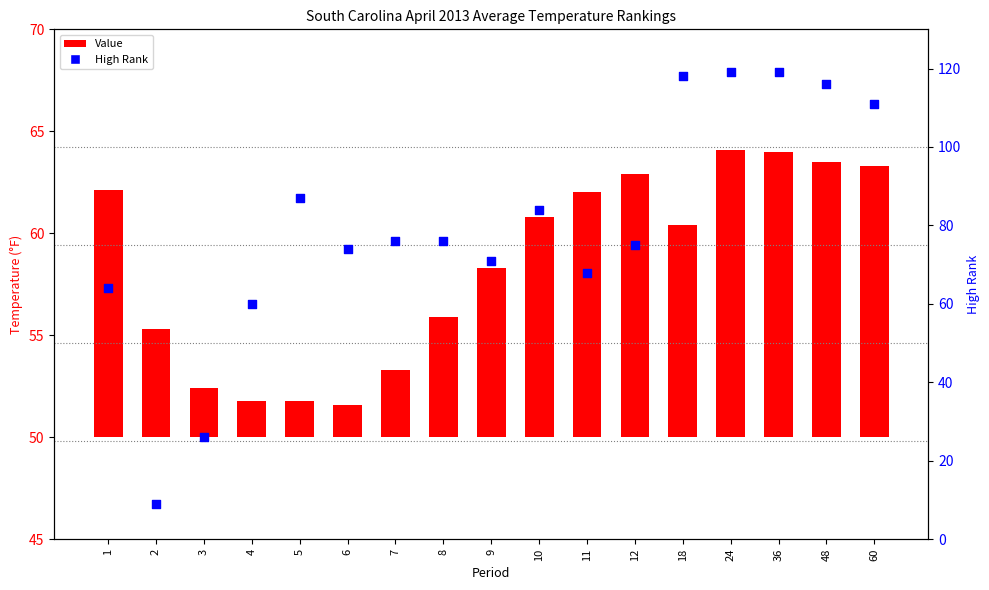

Is the value of Value at 8 greater than the value of High Rank at 36?

No